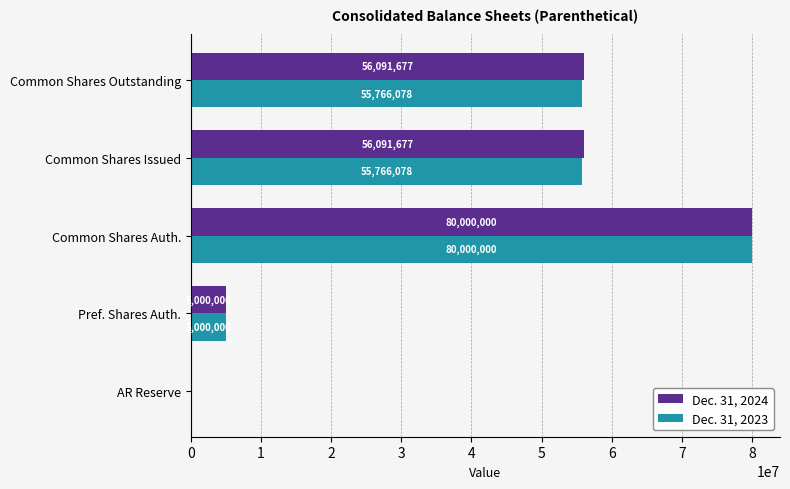

The Dec. 31, 2023 series shows 55766078 at Common Shares Issued. True or false?

True